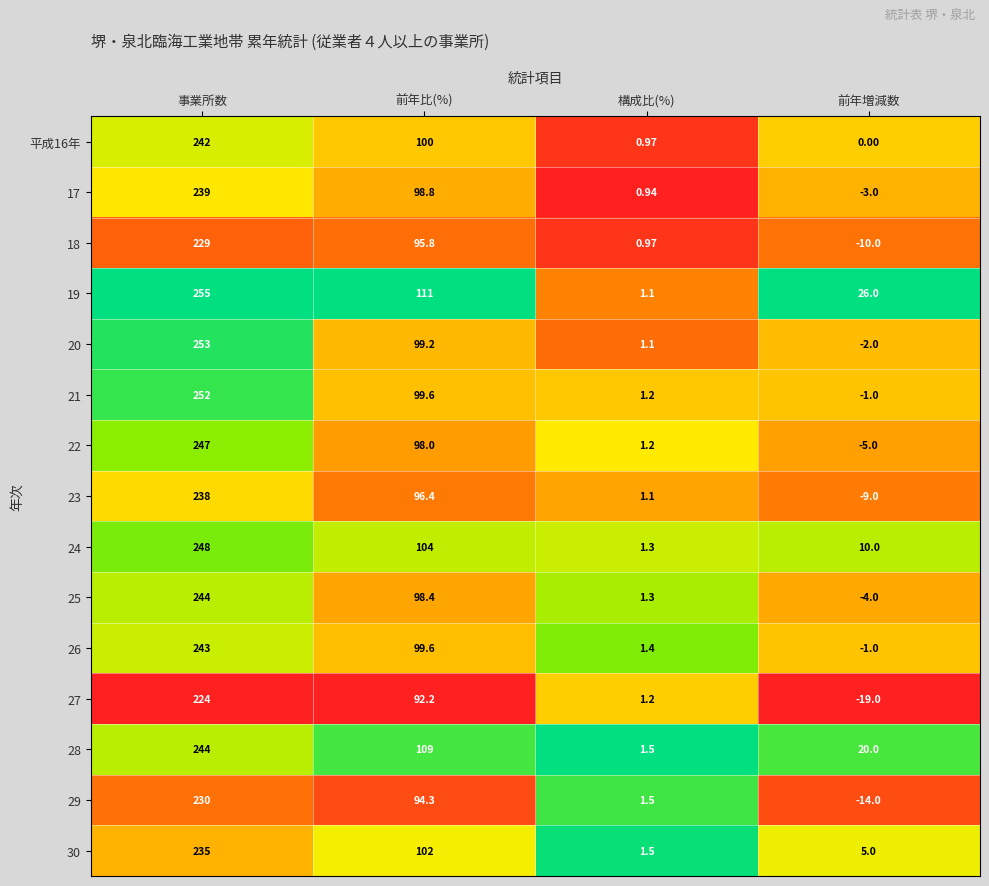

Is the value of 27 at 構成比(%) greater than the value of 26 at 構成比(%)?

No